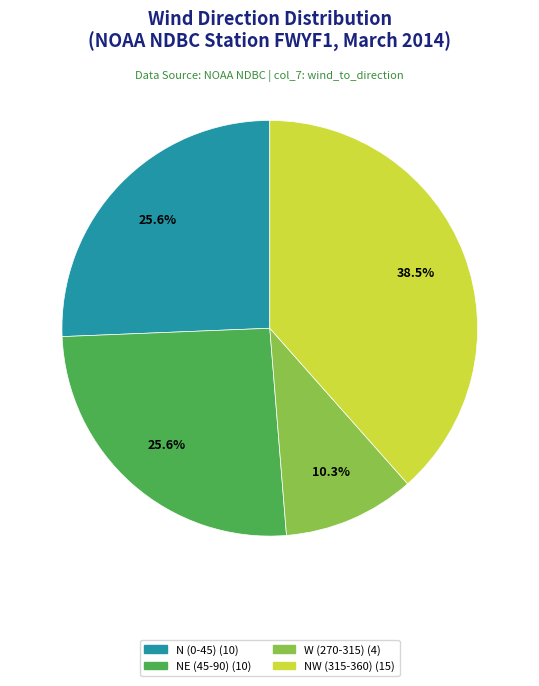

Does any single category account for the majority?

No